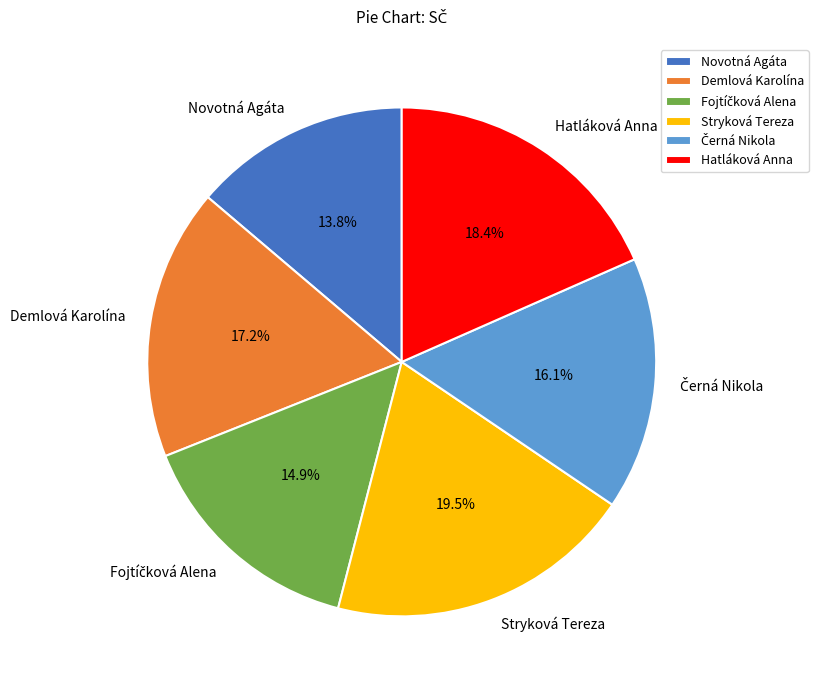

To the nearest percent, what is the difference between the largest and smallest slice percentages?

6%